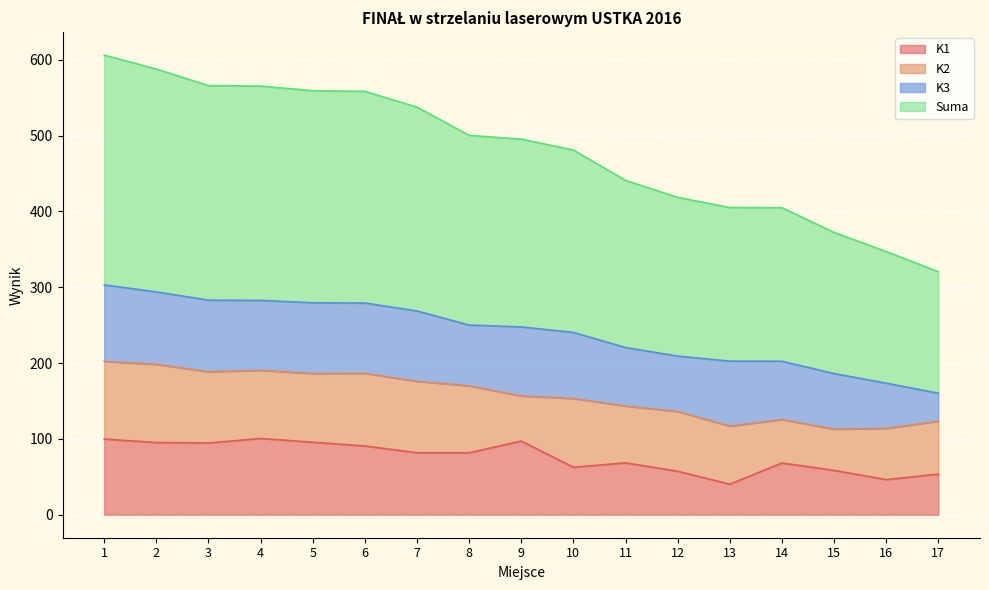

What is the total value across all series at 8?

500.2